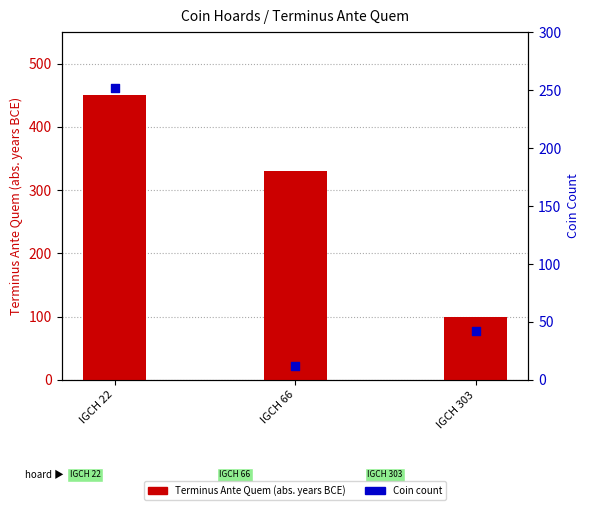

Which series contains the highest Y value?

Terminus Ante Quem (abs)